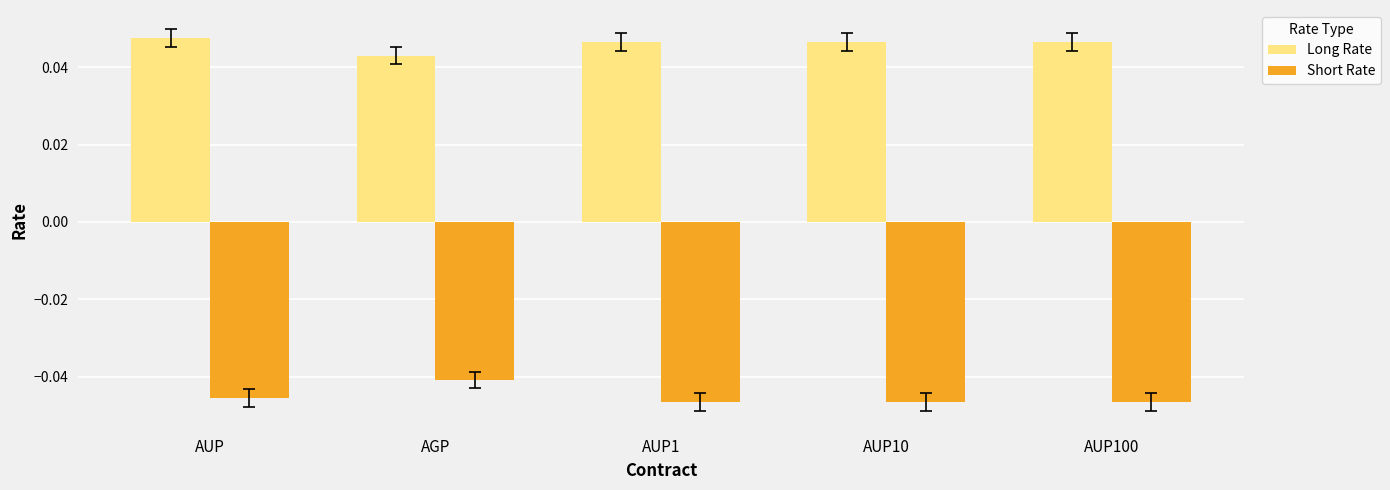

What is the label of the 4th bar from the left?

AUP10